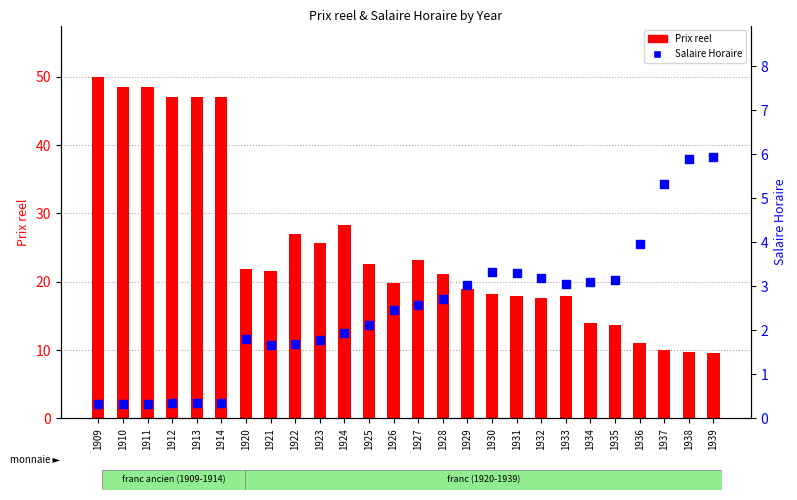

Is the value of Salaire Horaire at 1925 greater than the value of Prix reel at 1934?

No